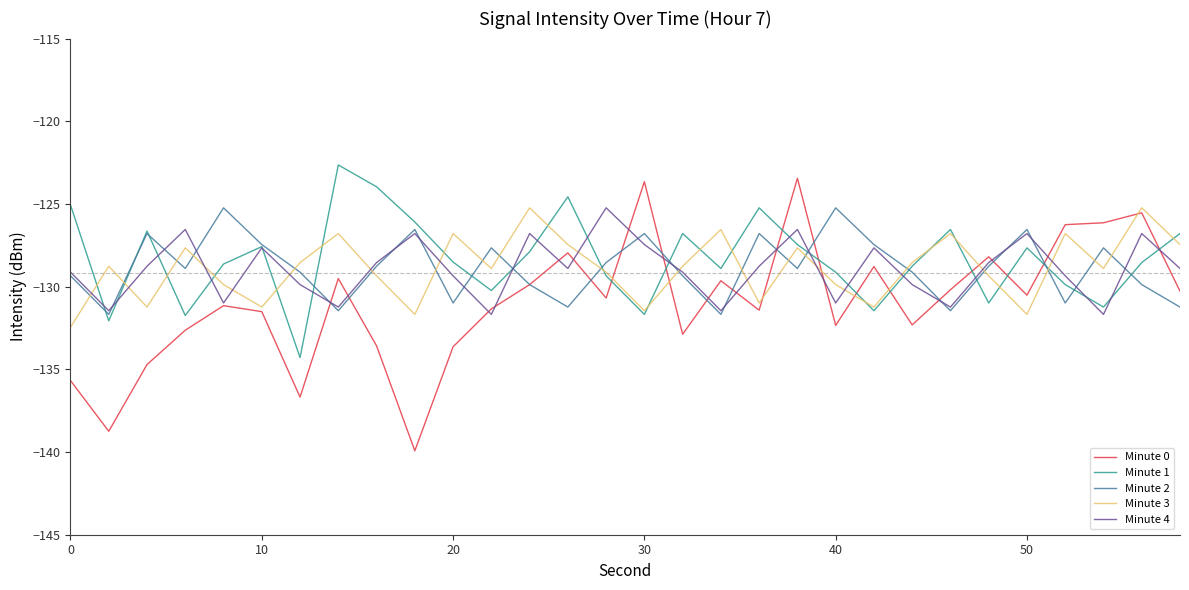

Which series has the largest range (max minus min)?

Minute 0